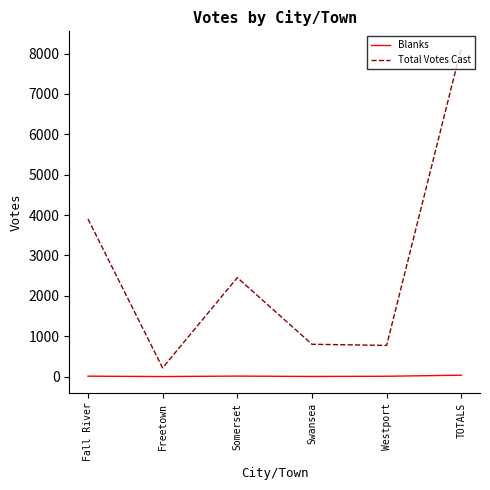

What are all the series names shown in the legend?

Blanks, Total Votes Cast